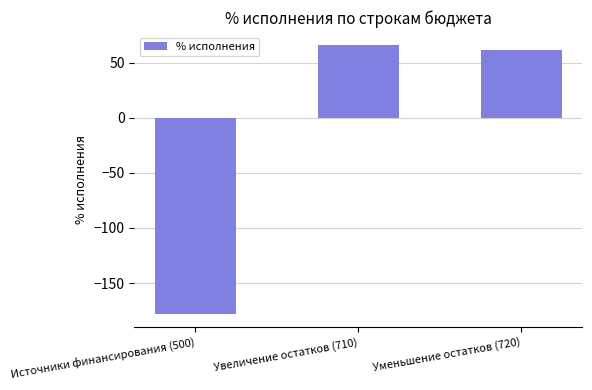

At which label does the data first exceed 61?

Увеличение остатков (710)